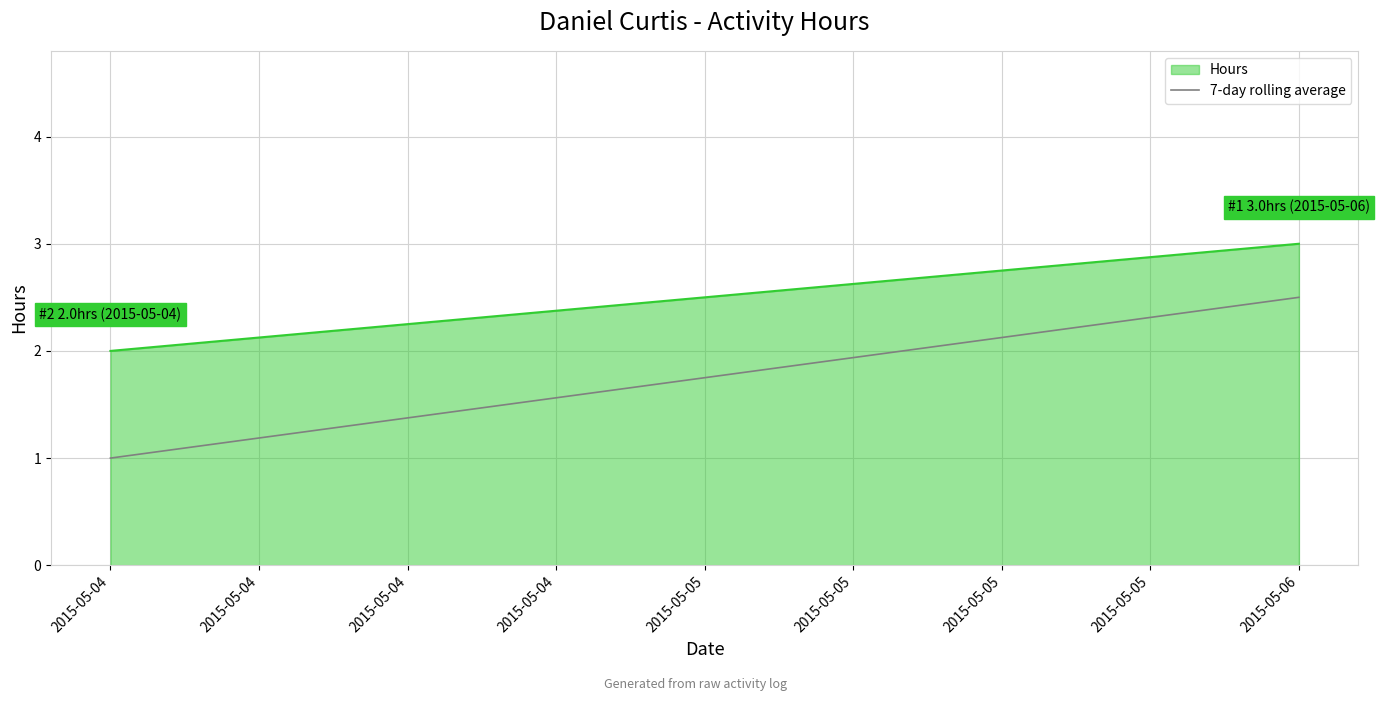

What is the sum of all values?

5